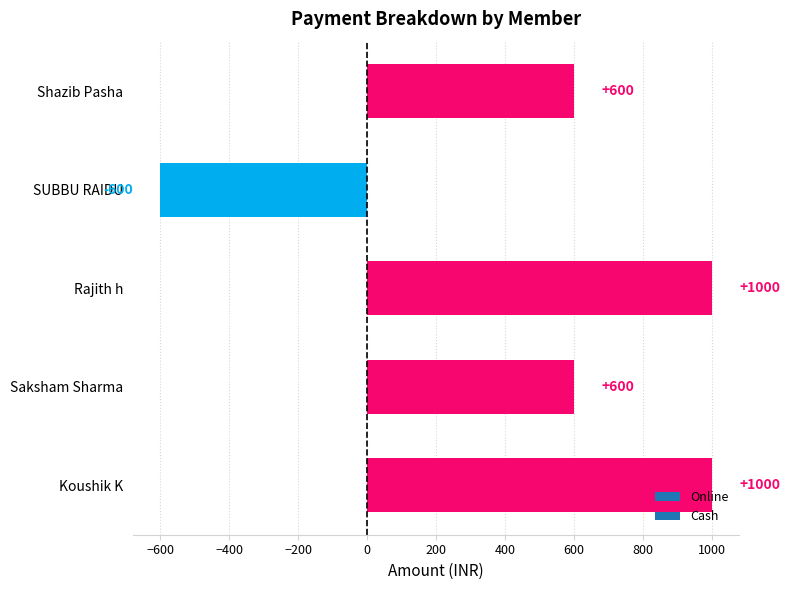

Which label corresponds to the smallest value in the chart?

SUBBU RAIDU